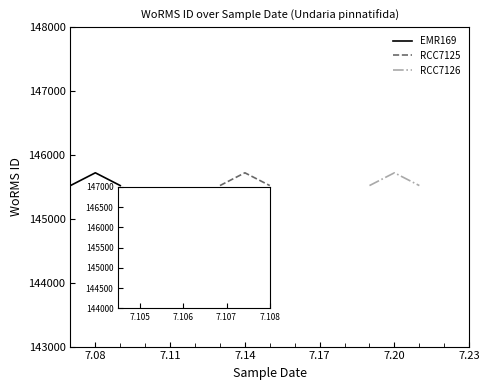

What is the difference between the EMR169 values at 7.11 and 7.08?

200